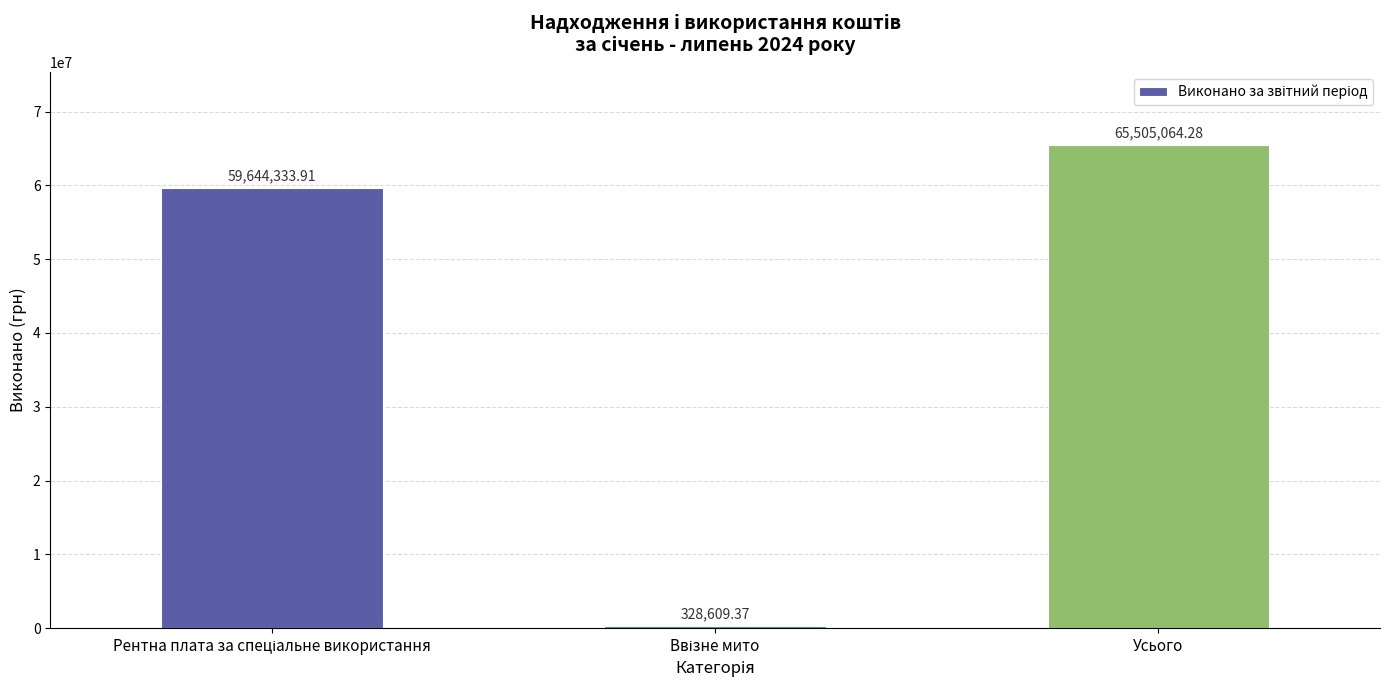

At which category does the chart reach its peak across all series?

Усього